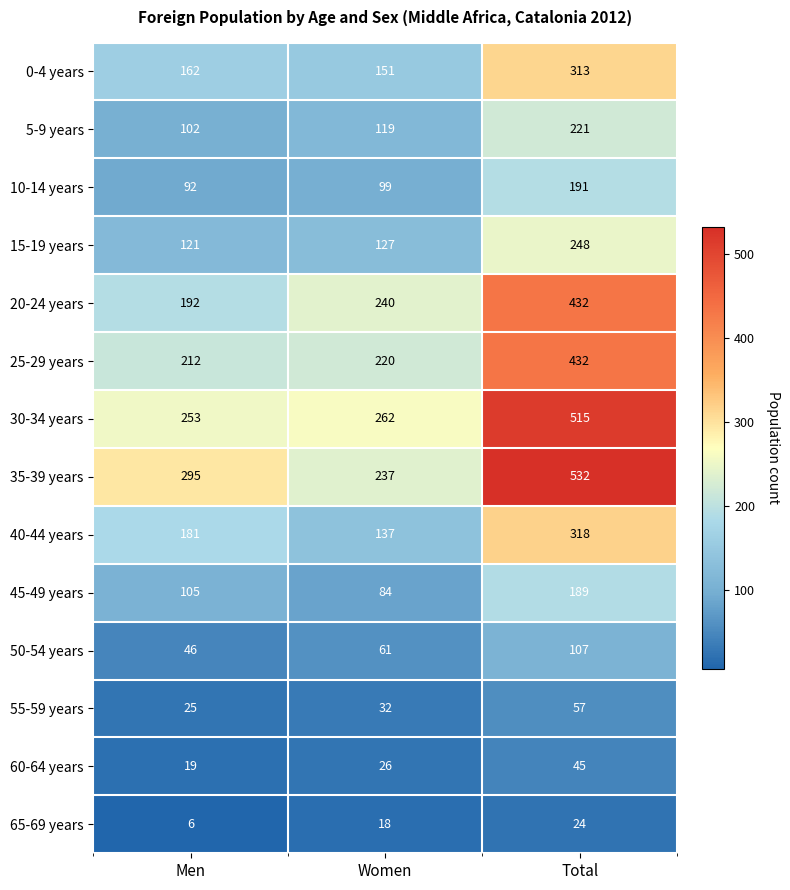

The value of 15-19 years at Total is 81. True or false?

False